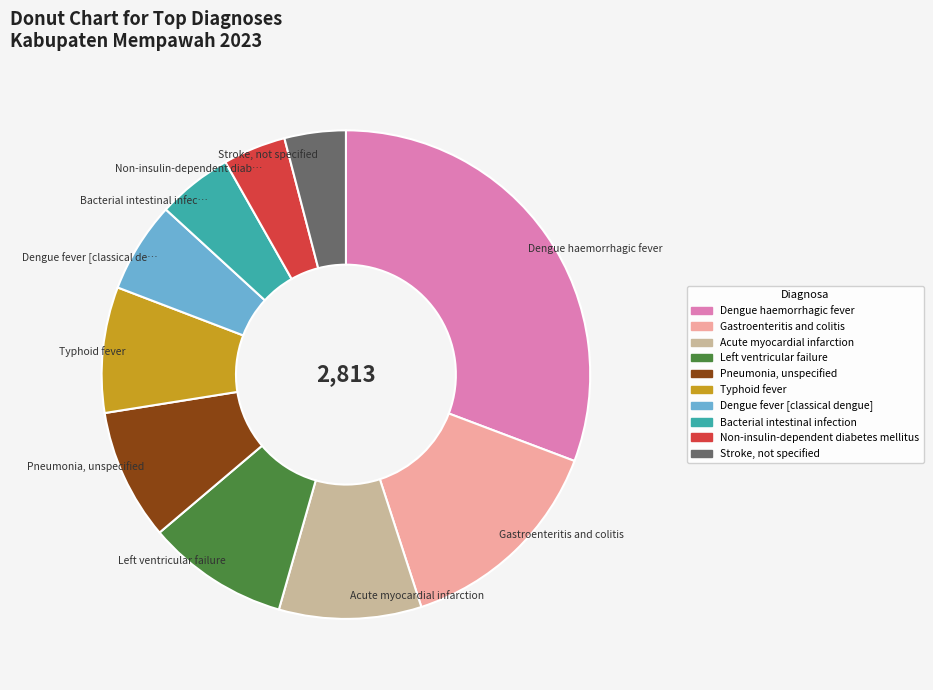

What is the ratio of the value at Acute myocardial infarction to the value at Stroke, not specified?

2.3